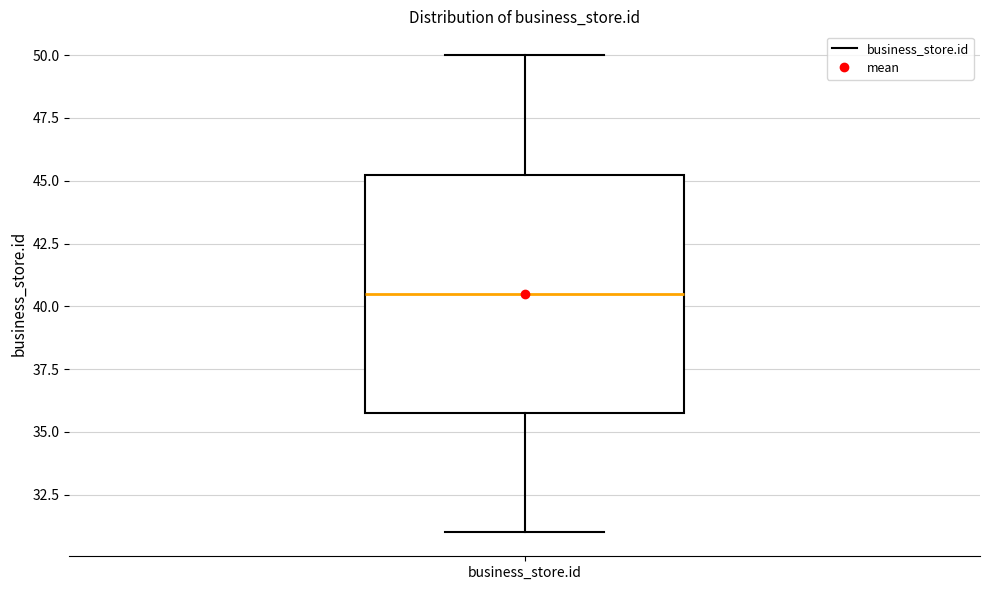

Where is the lower edge of the box for business_store.id on the y-axis? The values are not printed on the chart, so give them approximately, as read against the axis.

36.0